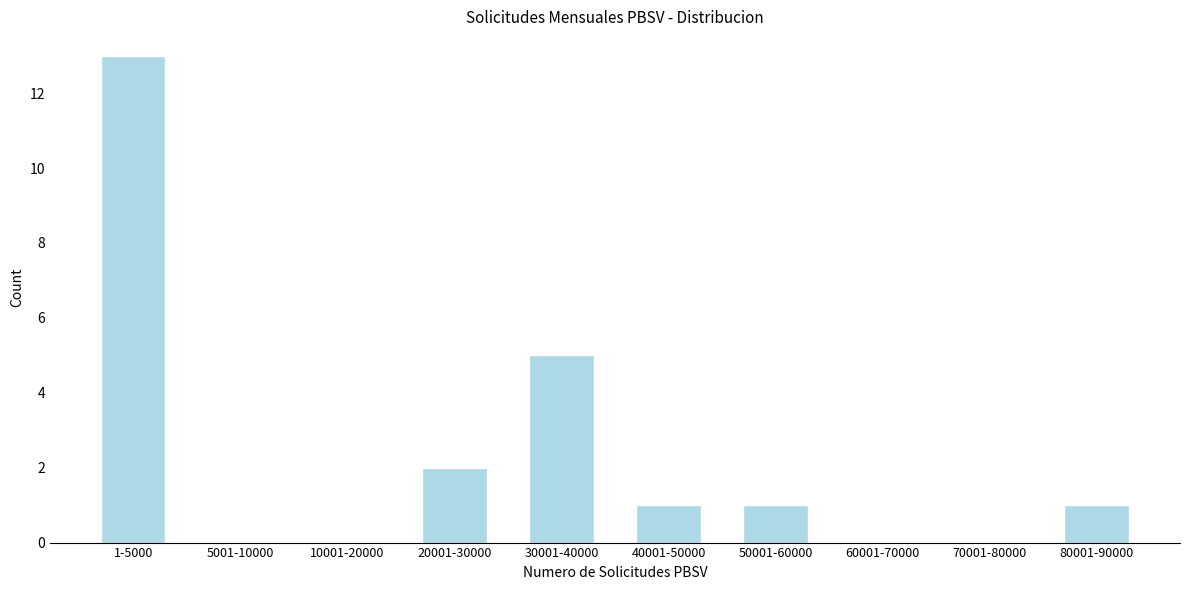

Reading left to right, list all the values displayed in this chart.

1-5000=13	5001-10000=0	10001-20000=0	20001-30000=2	30001-40000=5	40001-50000=1	50001-60000=1	60001-70000=0	70001-80000=0	80001-90000=1